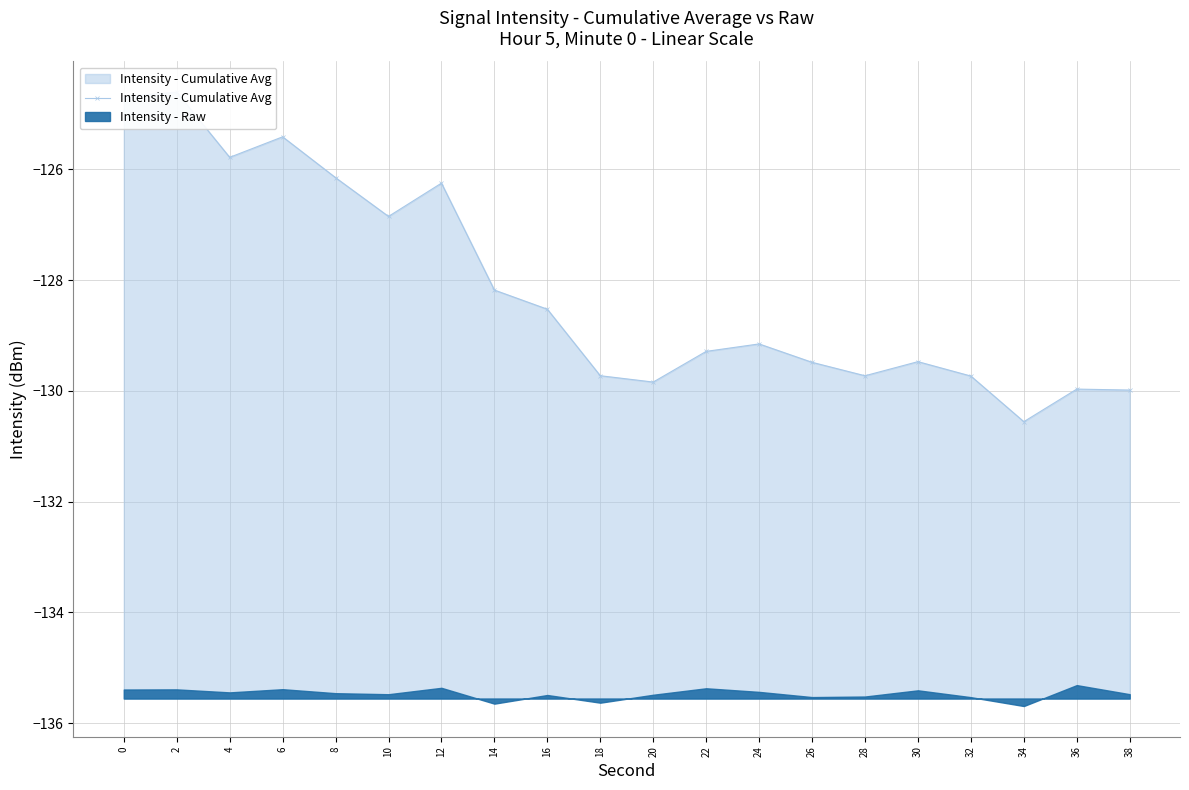

Is it true that the value at 10 is -225.4?

False